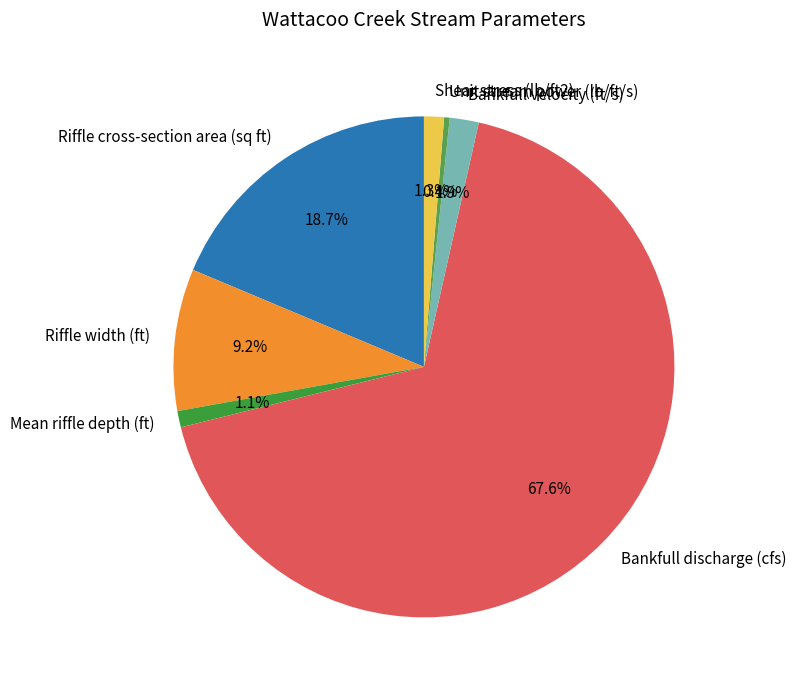

To the nearest percent, what percentage of the pie is Mean riffle depth (ft)?

1%